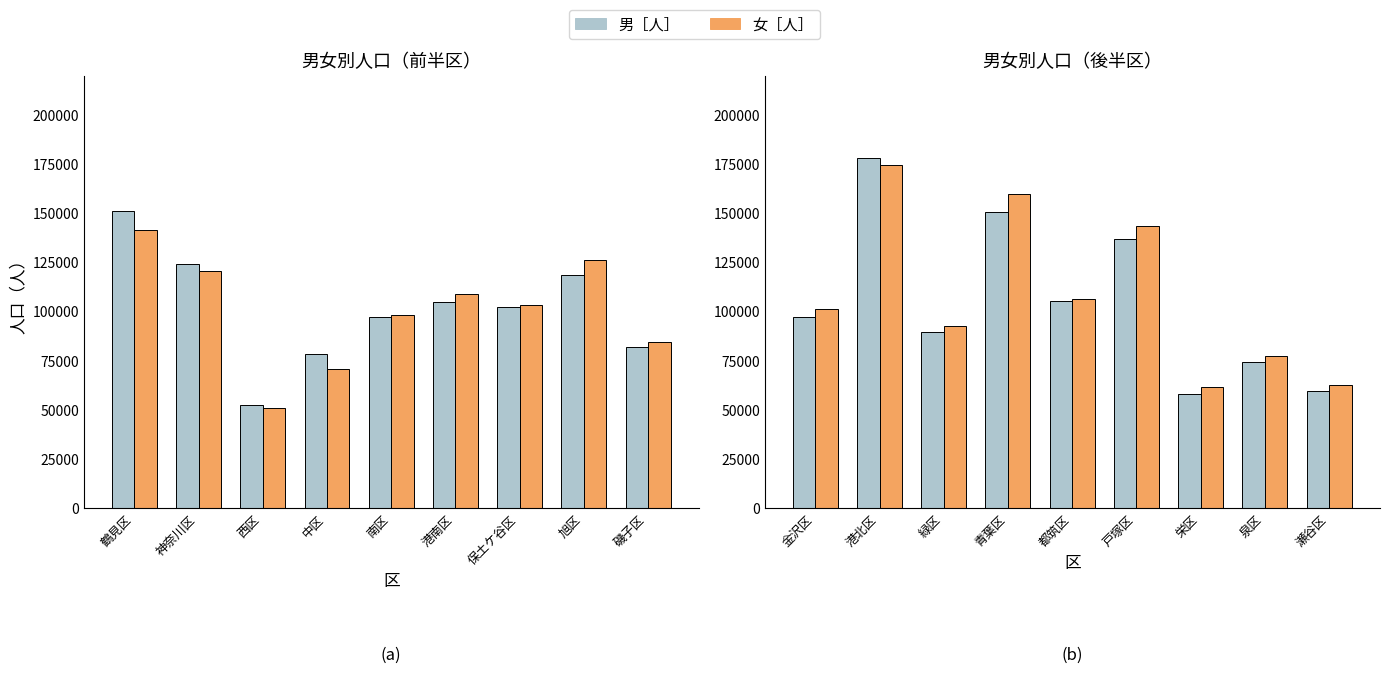

What is the average value of the 男［人］ series?

105612